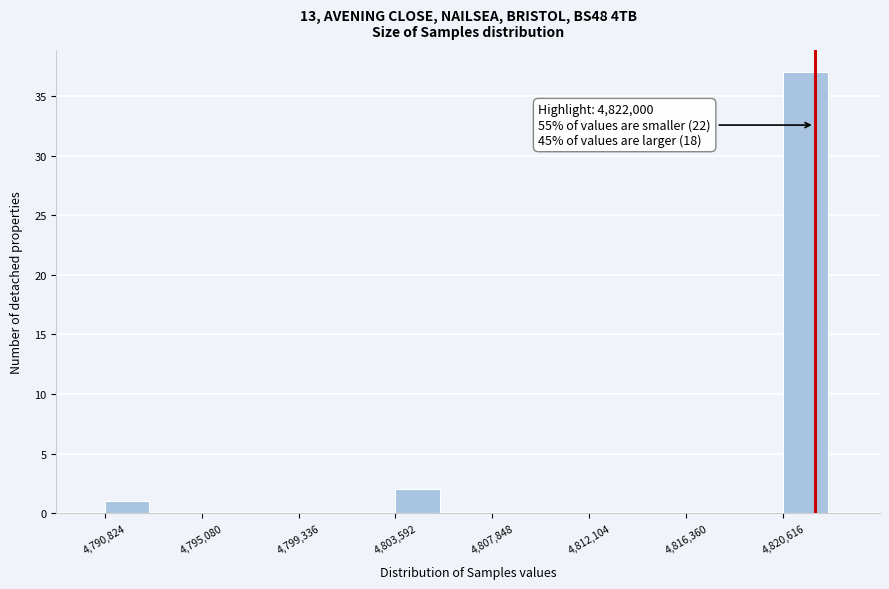

Over which range of the x-axis is the bar tallest?

4820500 to 4822500